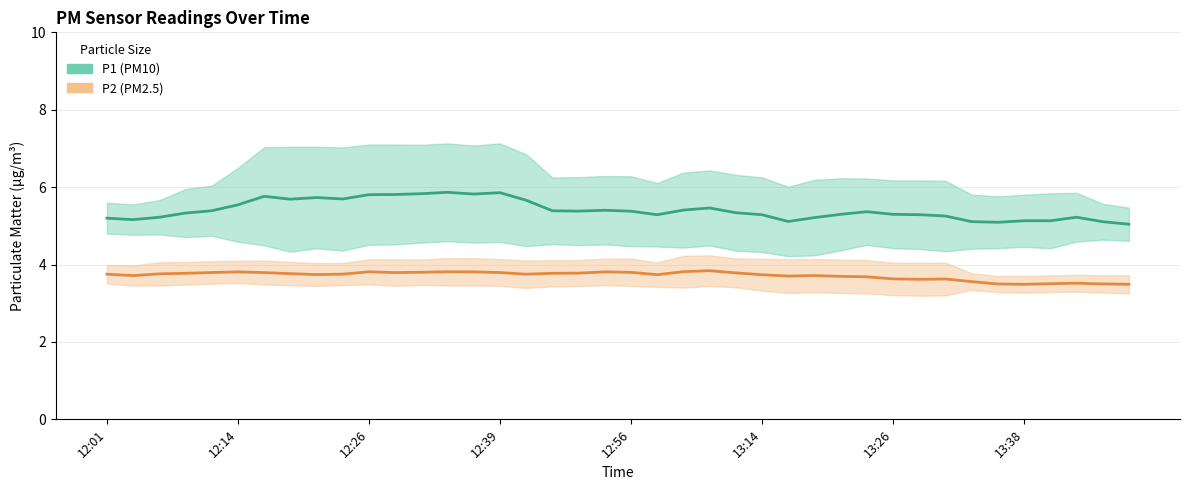

Which series has the largest total across all categories?

P1